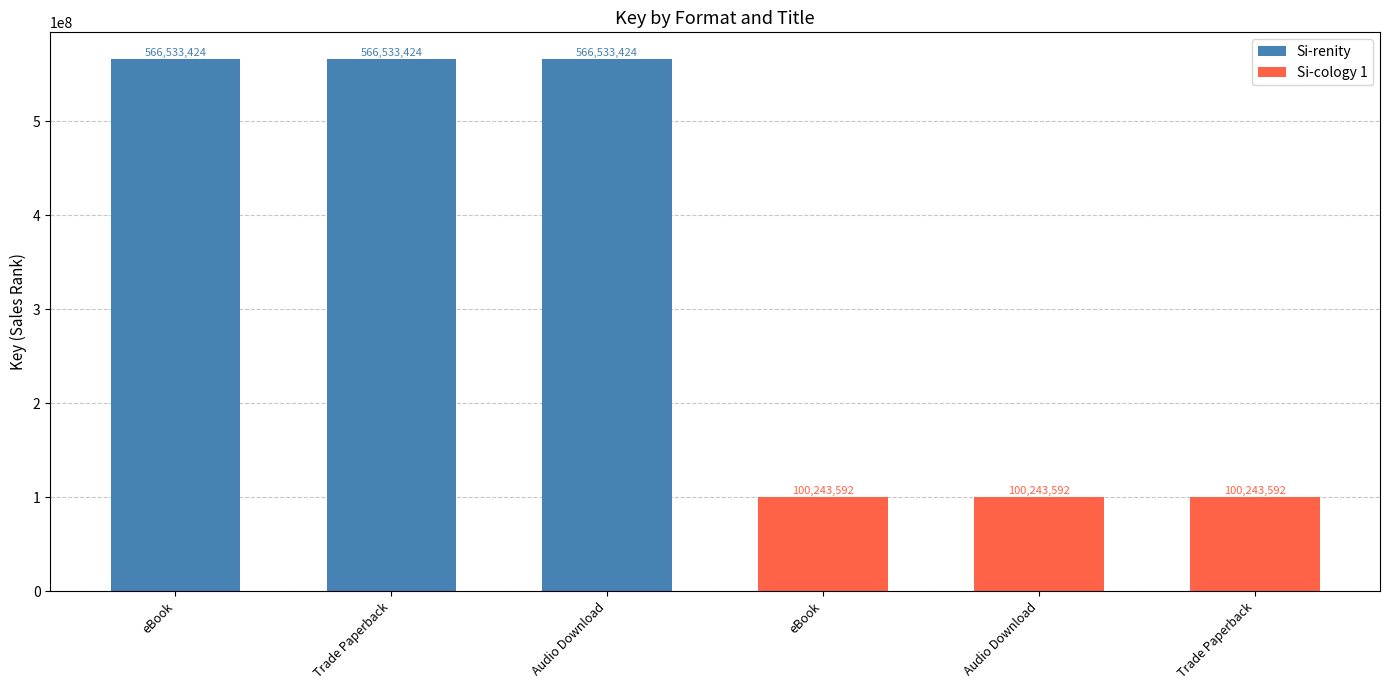

Which series has the largest total across all categories?

Si-renity